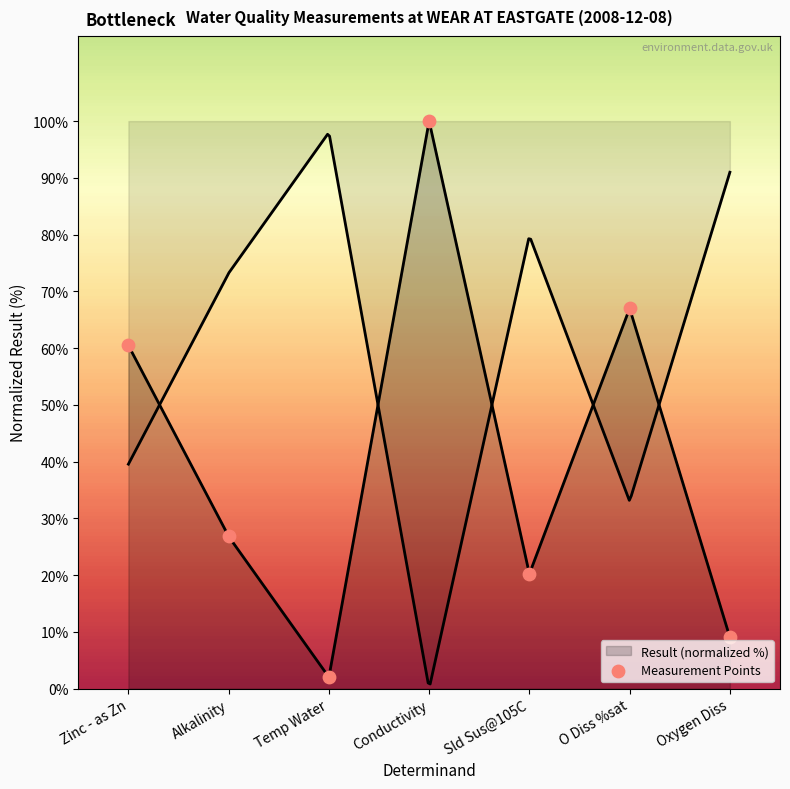

What is the change in value from Zinc - as Zn to Oxygen Diss?

-51.4